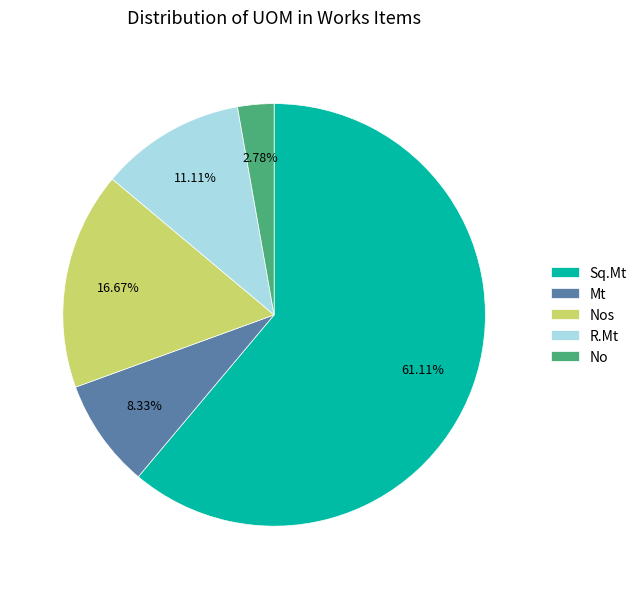

What is the largest slice in the pie chart?

Sq.Mt